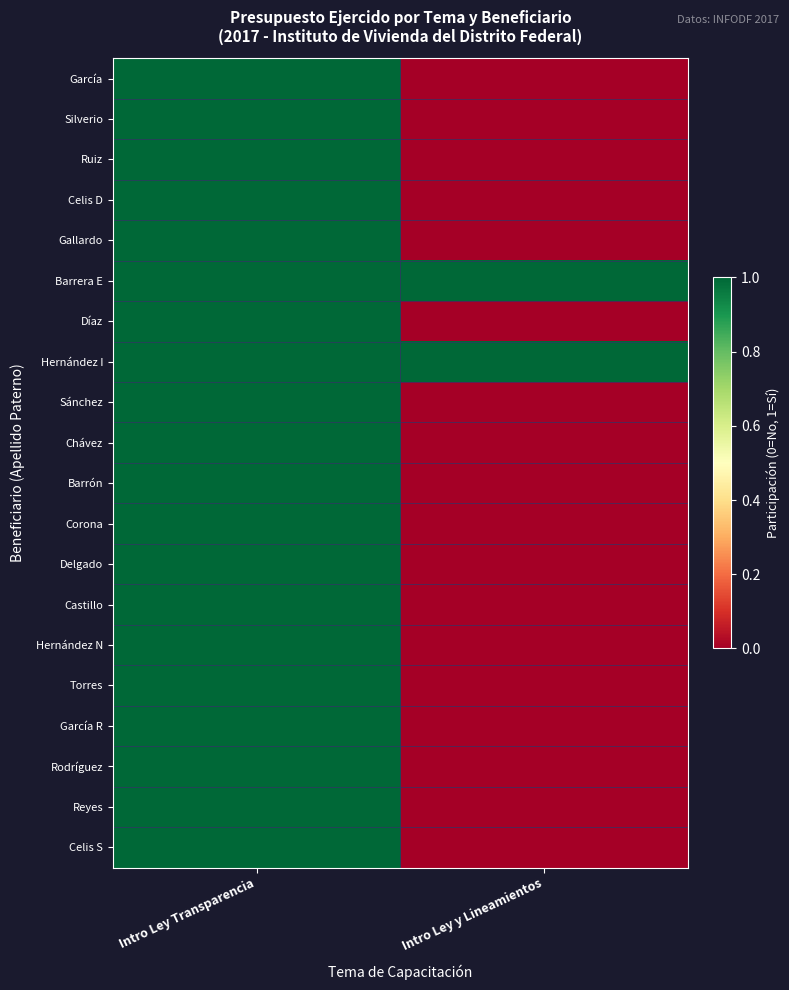

Which label corresponds to the smallest value in the chart?

Intro Ley y Lineamientos